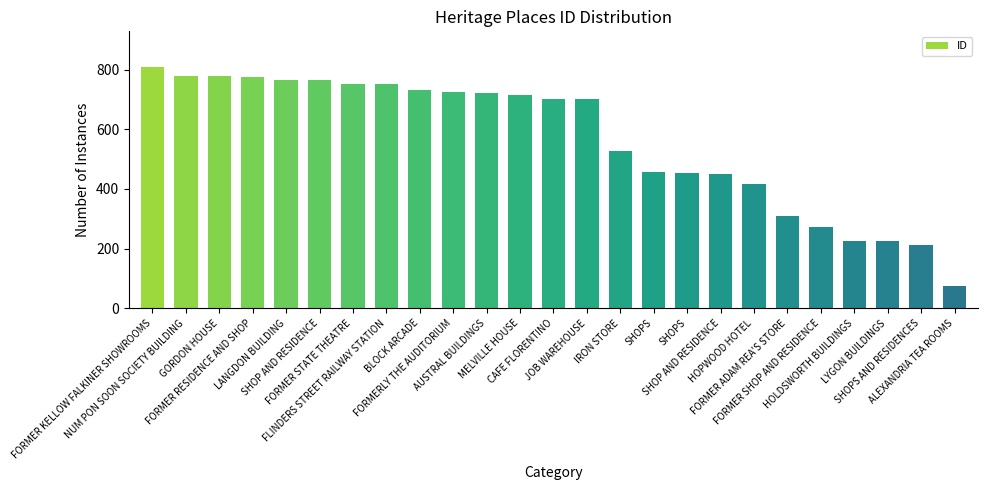

Does the chart contain stacked bars?

No